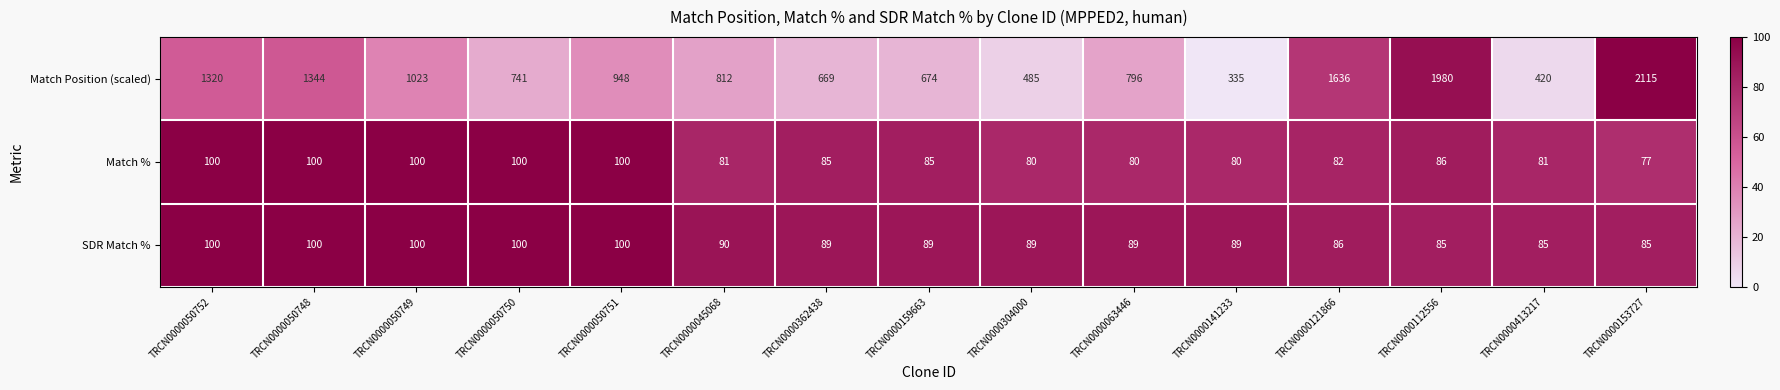

At TRCN0000063446, list the series in order from largest to smallest.

Match Position (scaled), SDR Match %, Match %